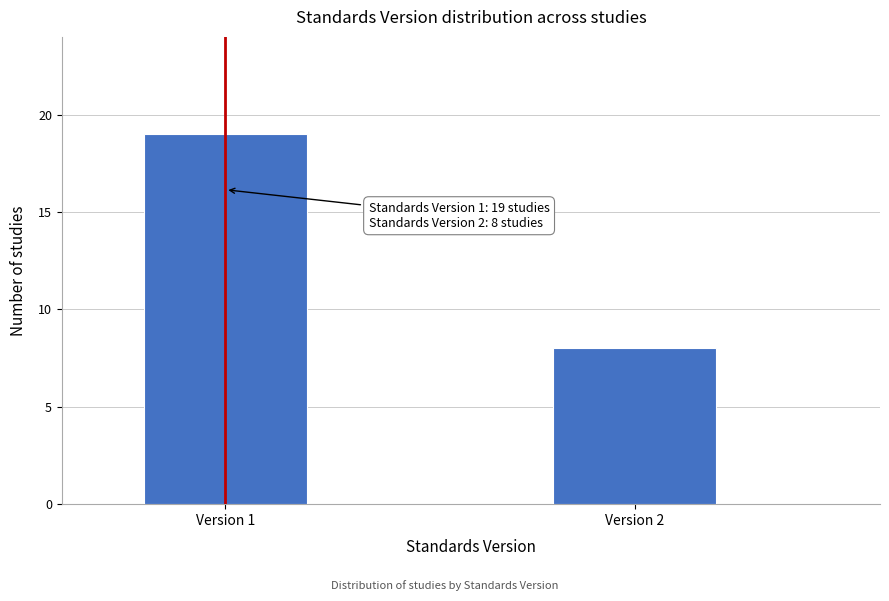

Reading right to left, extract all data points from this chart.

Version 2=8	Version 1=19